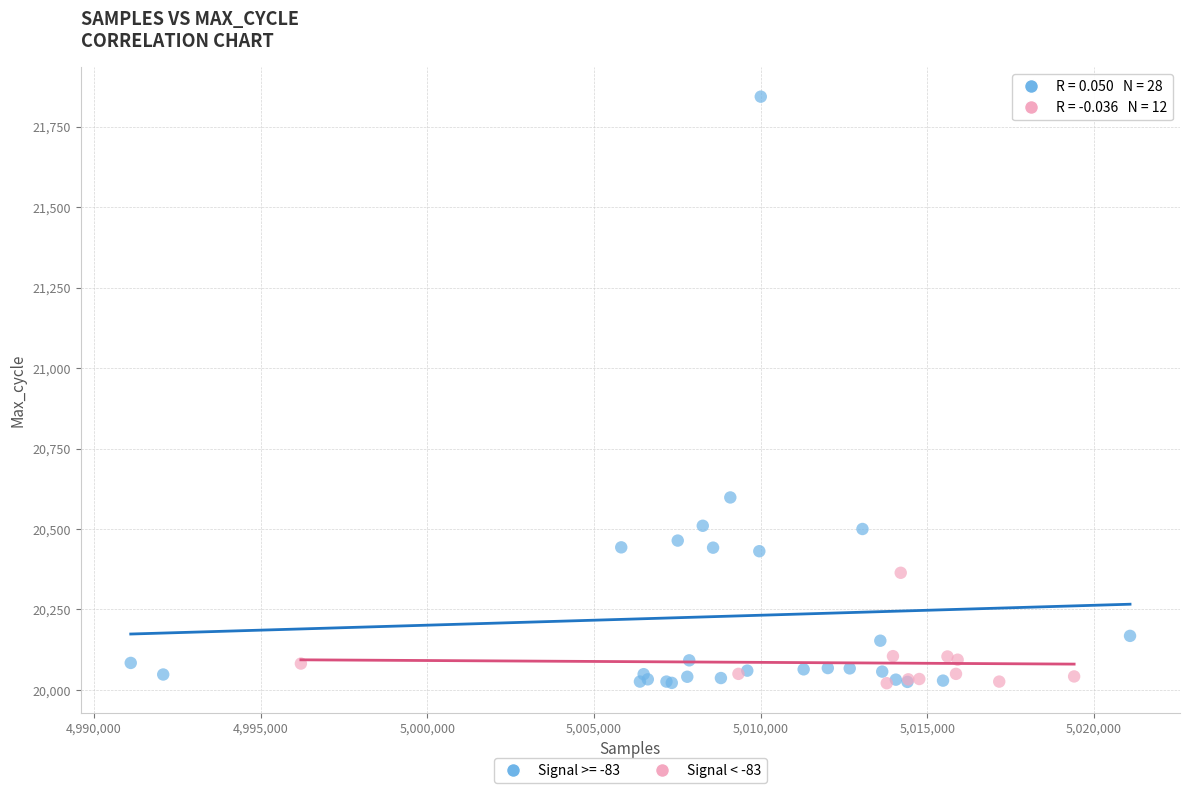

Which series has the largest Y range (max minus min)?

Signal >= -83